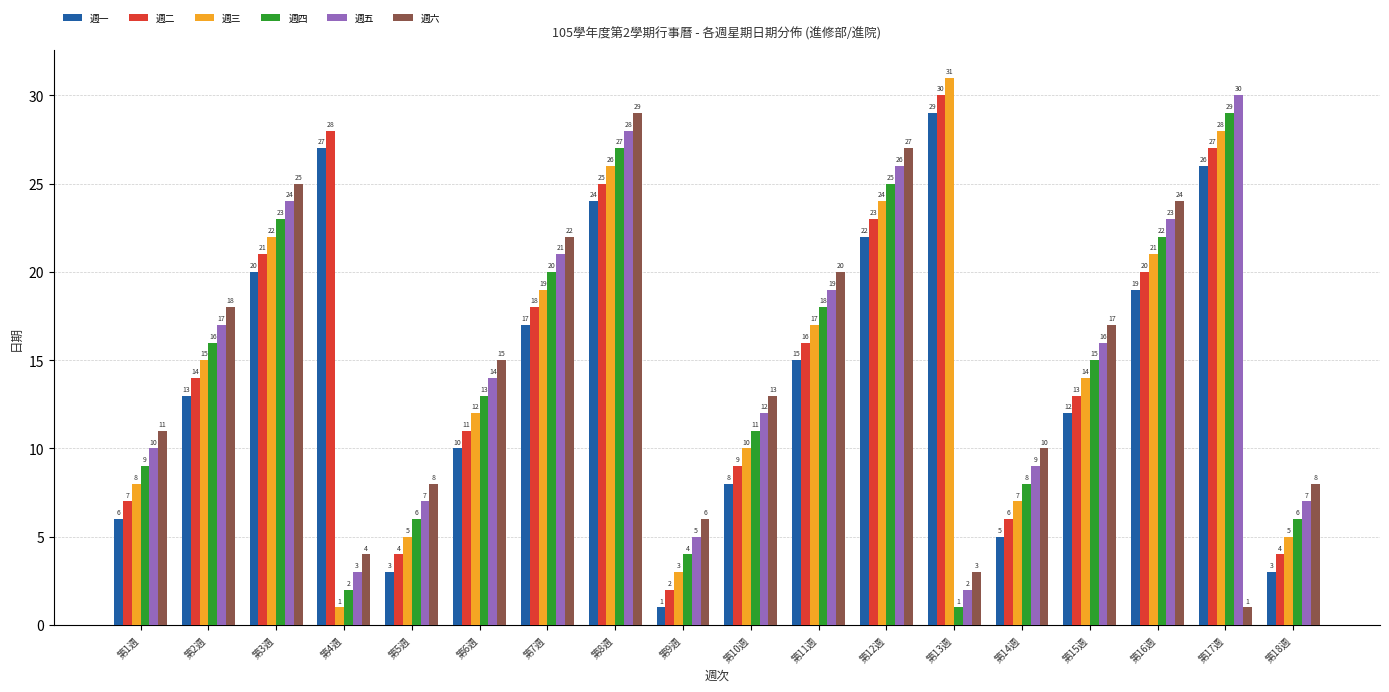

Is it true that 週二 equals 13 at 第15週?

True